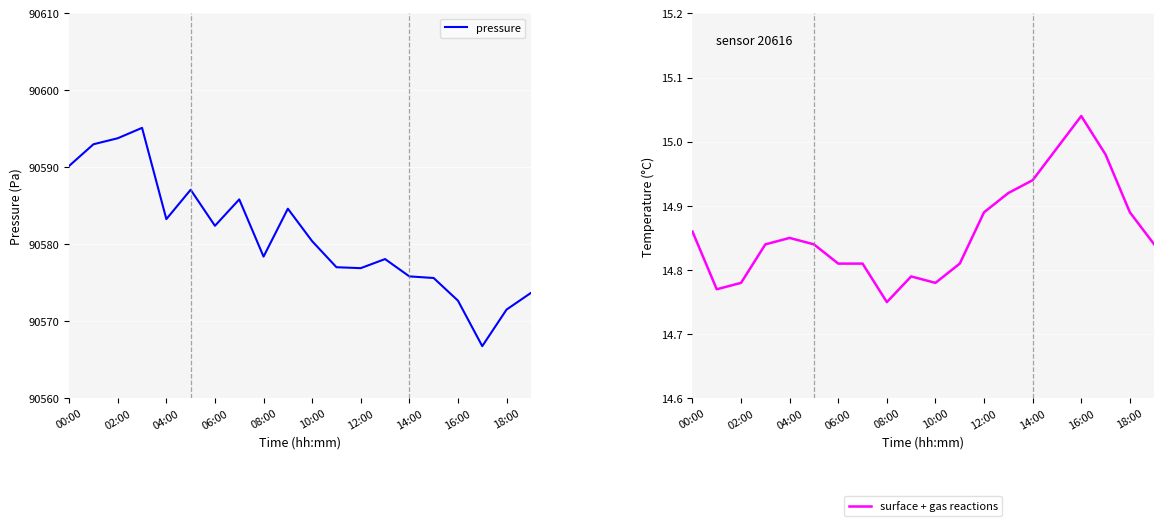

The pressure series shows 55569.6 at 08:00. True or false?

False